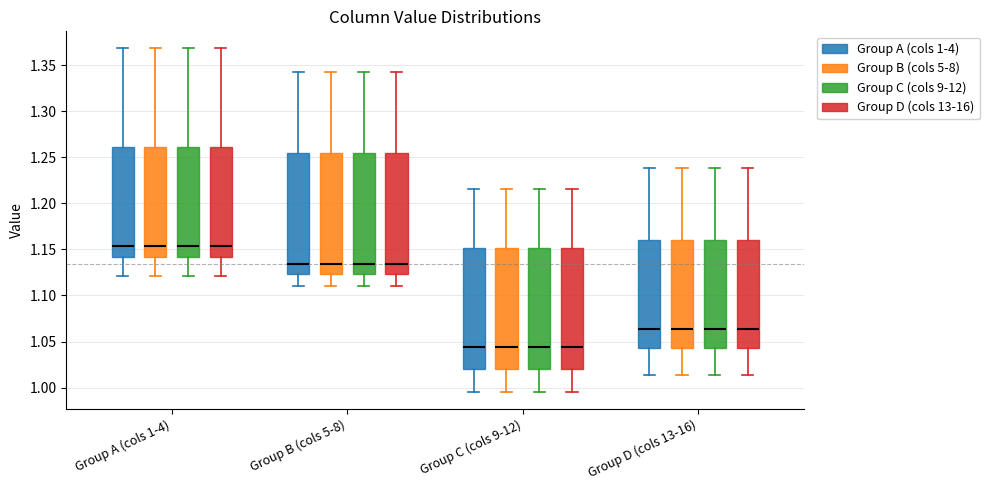

Where is the upper edge of the box for Group B (cols 5-8) (Group B (cols 5-8)) on the y-axis? The values are not printed on the chart, so give them approximately, as read against the axis.

1.255